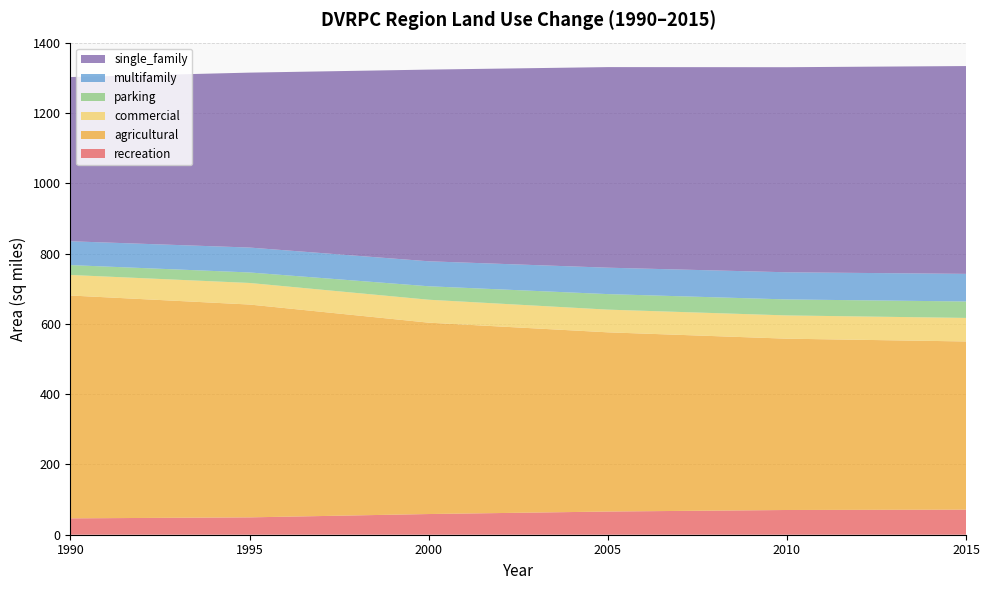

Reading right to left, what are all the values shown in this chart?

recreation: 71.3	70.4	66.0	58.9	49.4	46.6
agricultural: 478.9	487.7	510.2	544.8	605.9	634.4
commercial: 67.0	66.2	64.6	65.3	61.4	58.5
parking: 46.8	45.5	44.2	38.3	29.9	28.1
multifamily: 78.6	77.3	75.2	71.1	70.9	67.8
single_family: 591.6	583.8	571.0	545.7	498.0	467.5